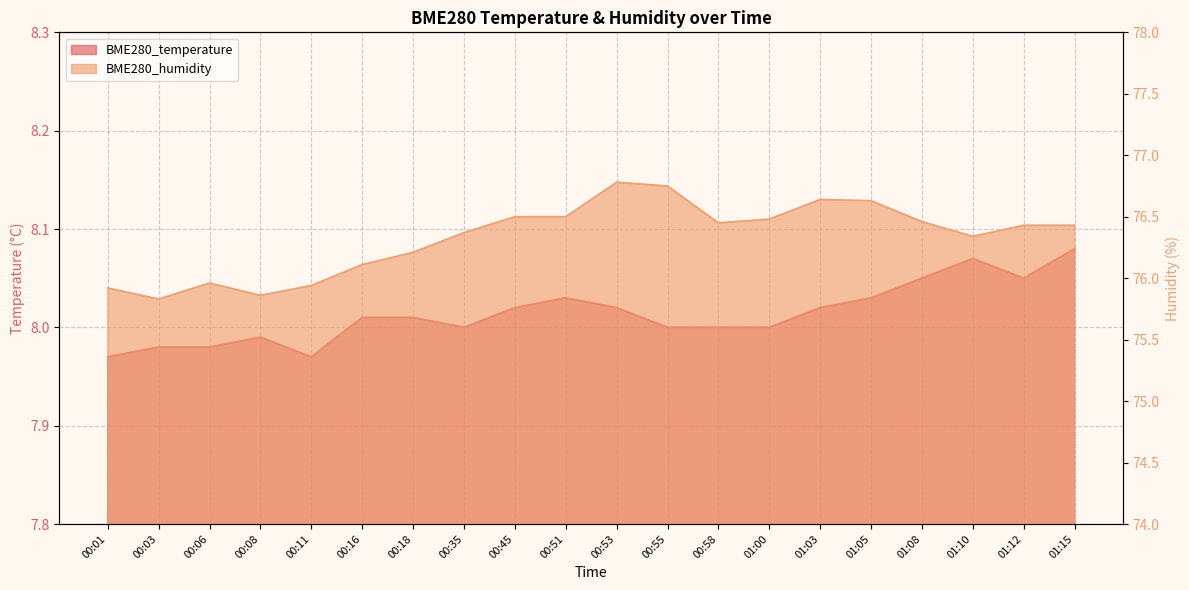

What are all the series names shown in the legend?

BME280_temperature, BME280_humidity